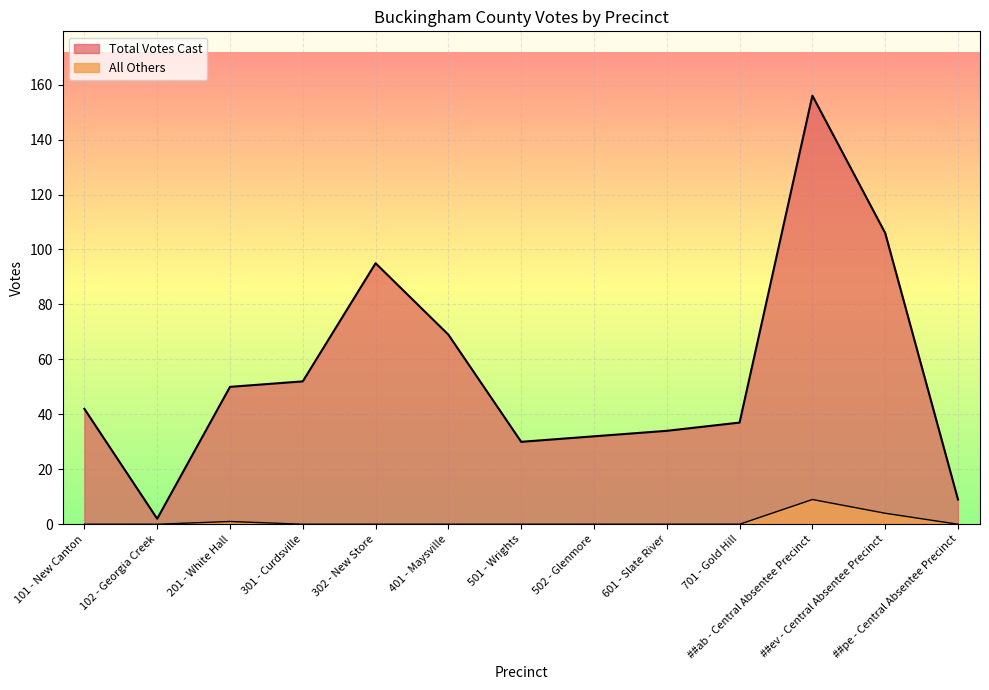

Does the chart display data point markers on the line(s)?

No